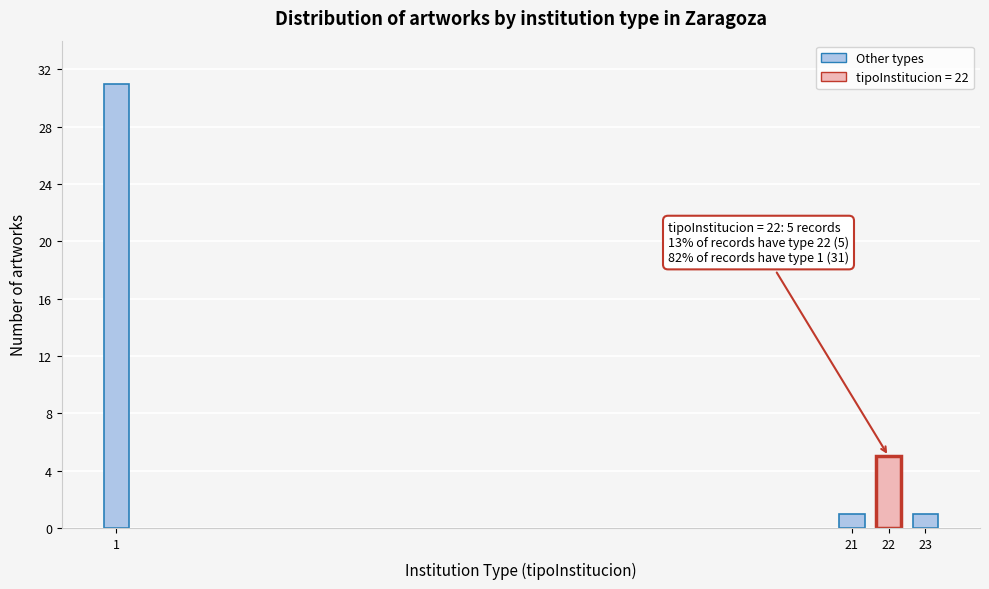

Reading right to left, what are all the values shown in this chart?

1	5	1	31